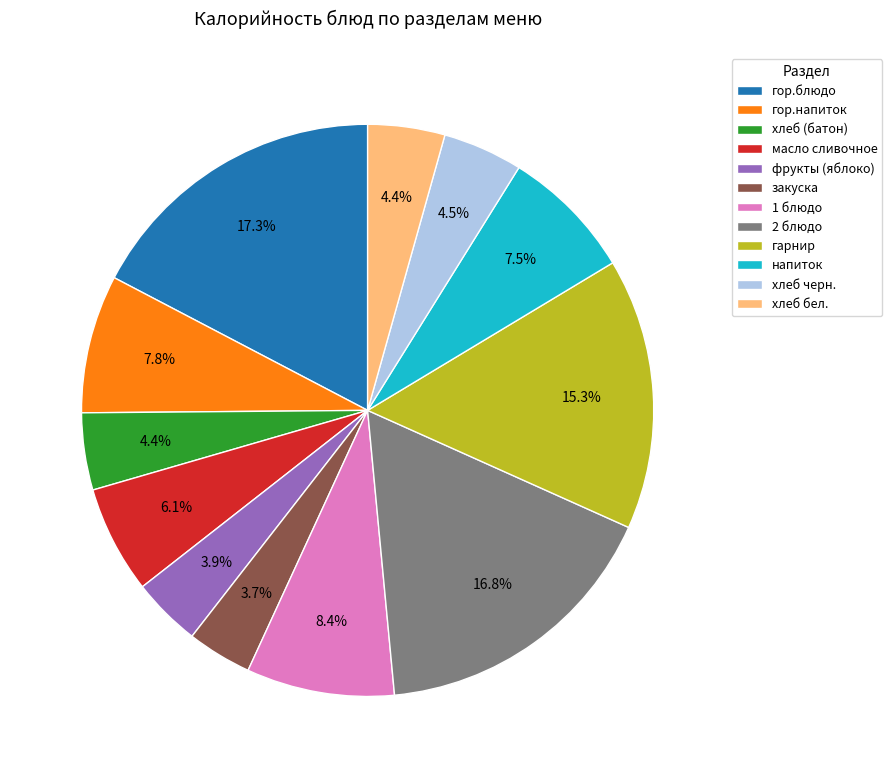

Is 2 блюдо the majority of the pie?

No